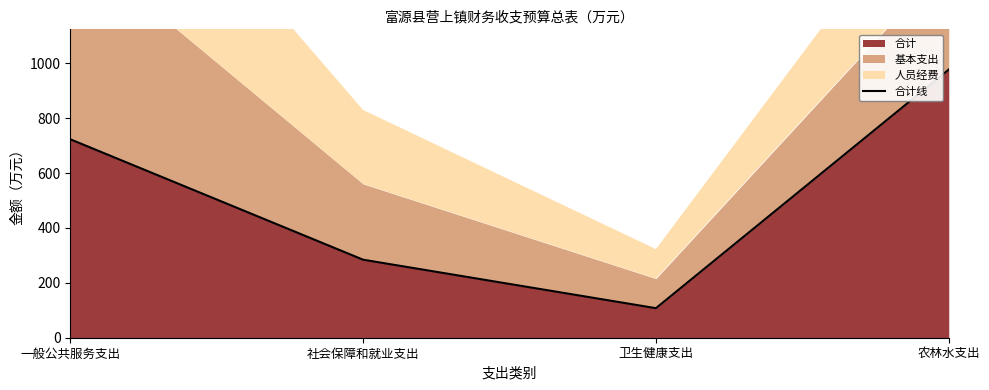

How many values are below 722?

2